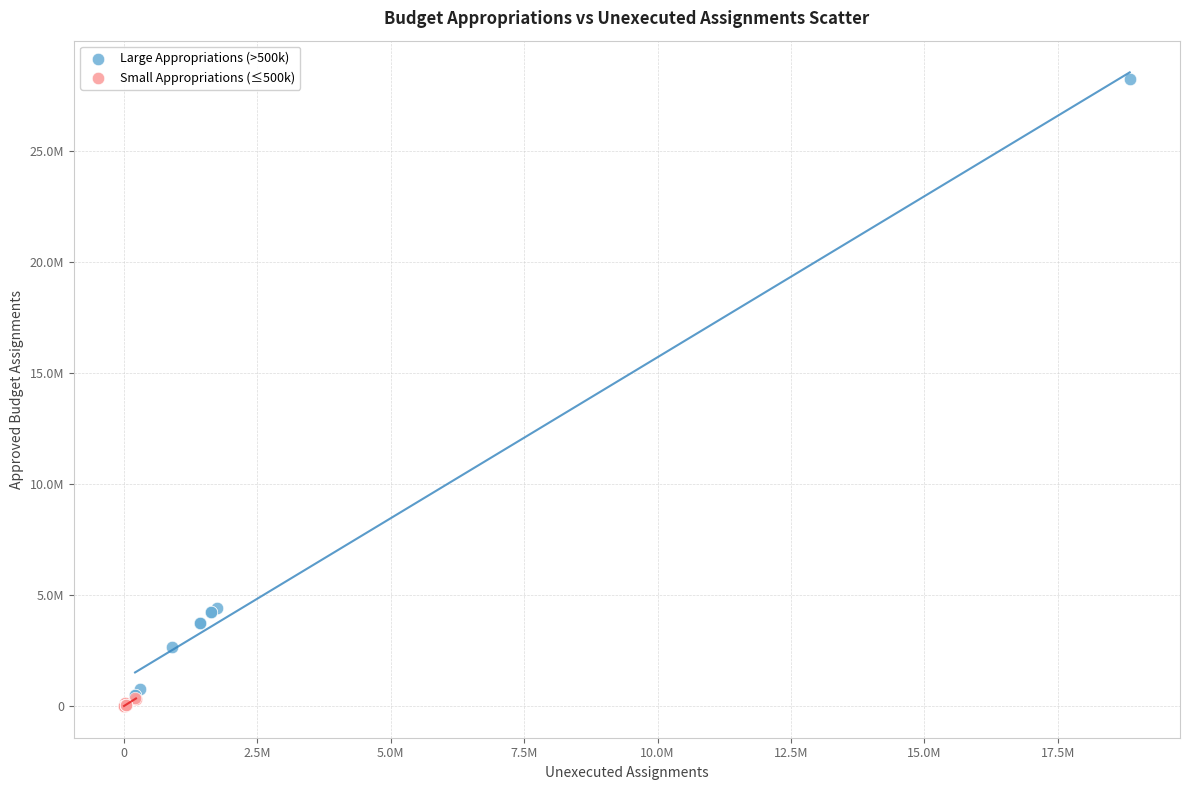

Which series contains the highest Y value?

Large Appropriations (>500k)